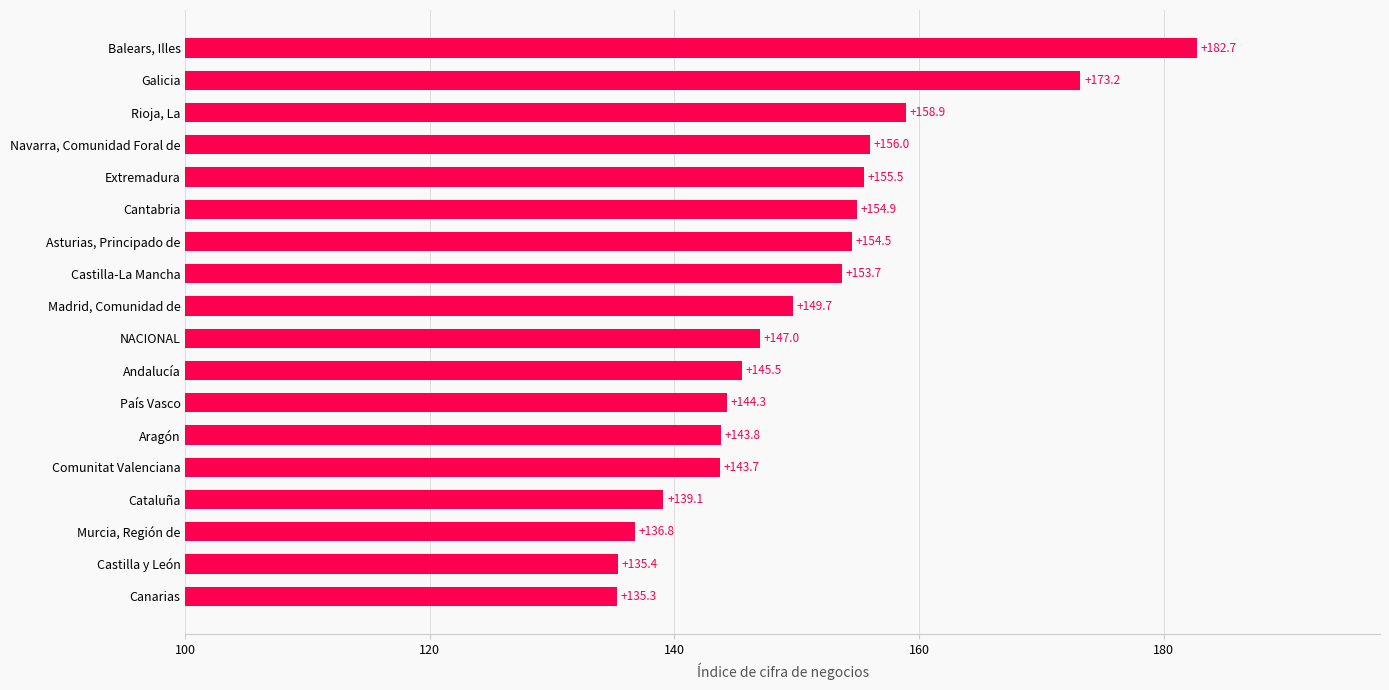

At which label is the value closest to 159?

Rioja, La